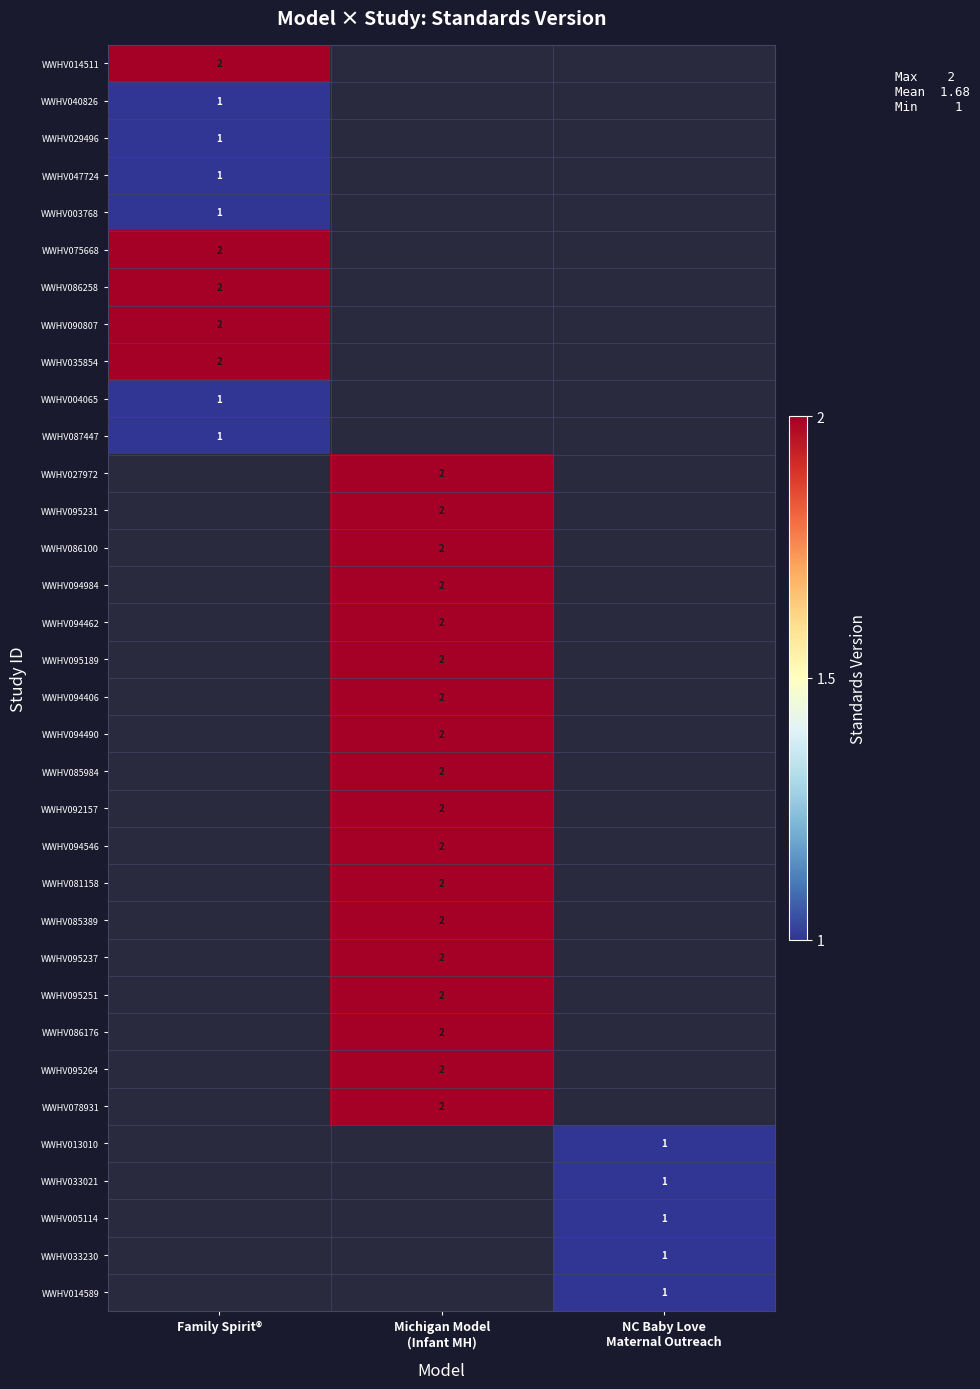

Is the value of WWHV014511 at NC Baby Love Maternal Outreach greater than the value of WWHV086100 at Michigan Model (Infant MH)?

No